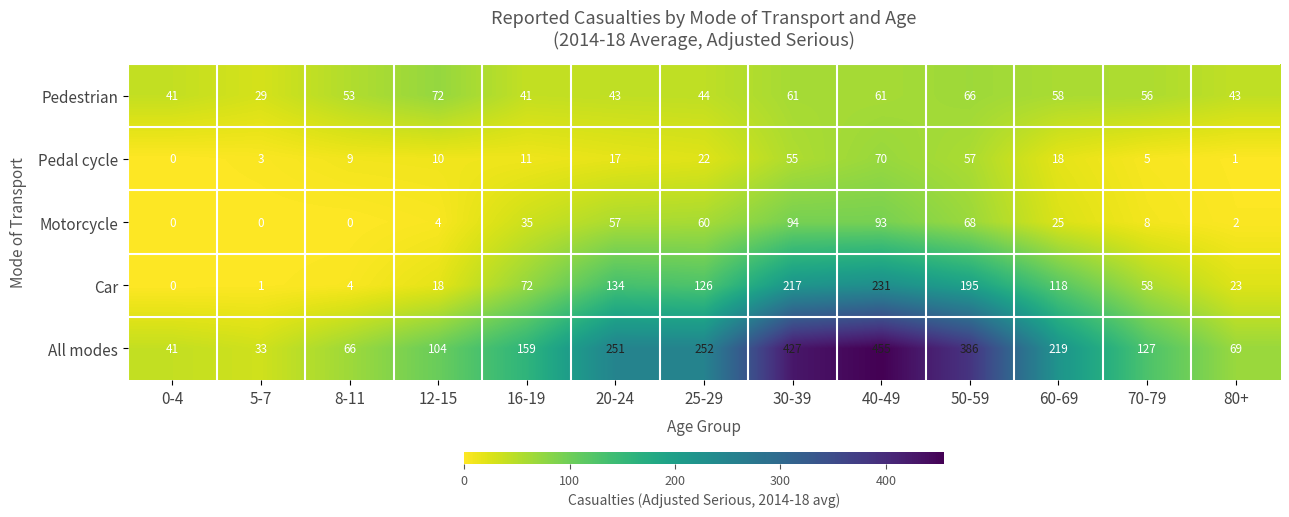

Which series has the largest total across all categories?

All modes